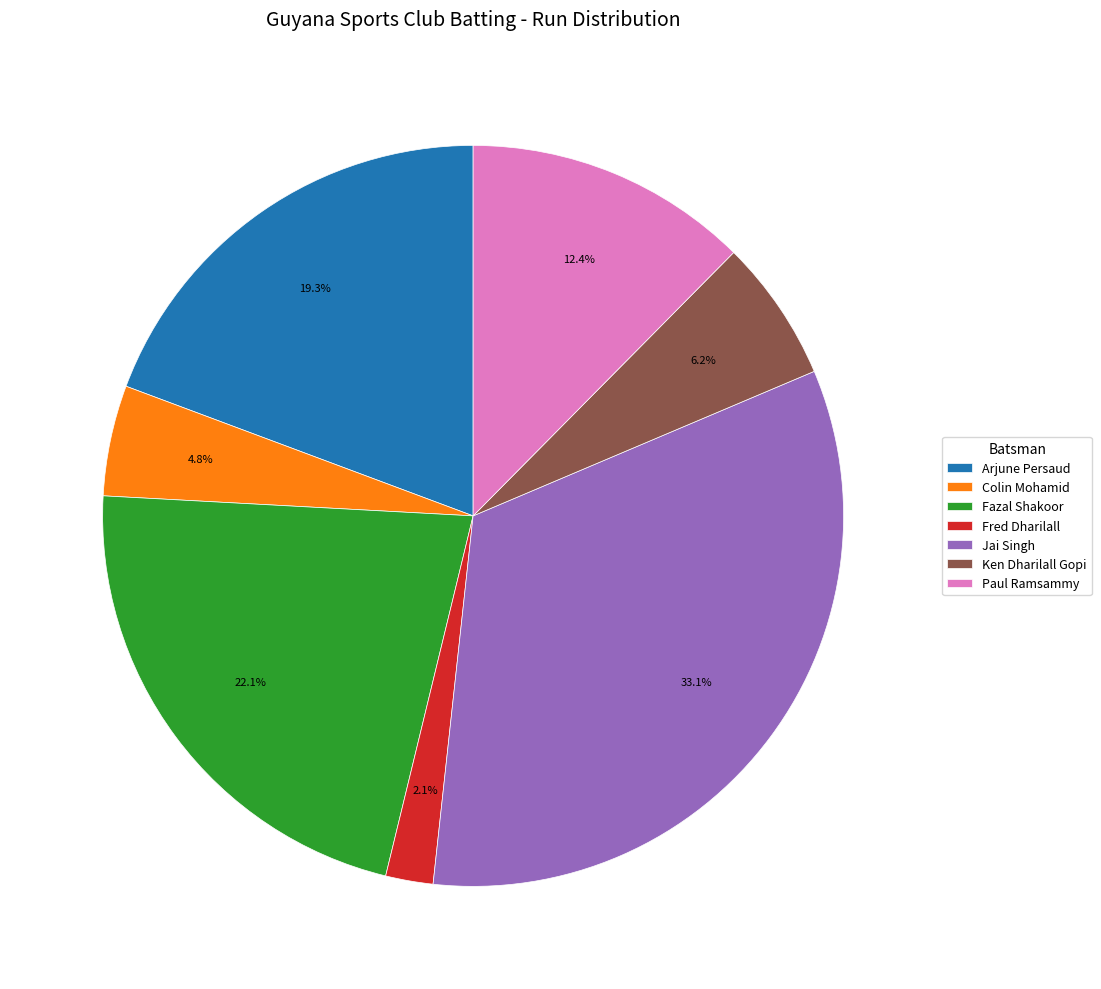

True or false: Arjune Persaud accounts for 14% of the total.

False